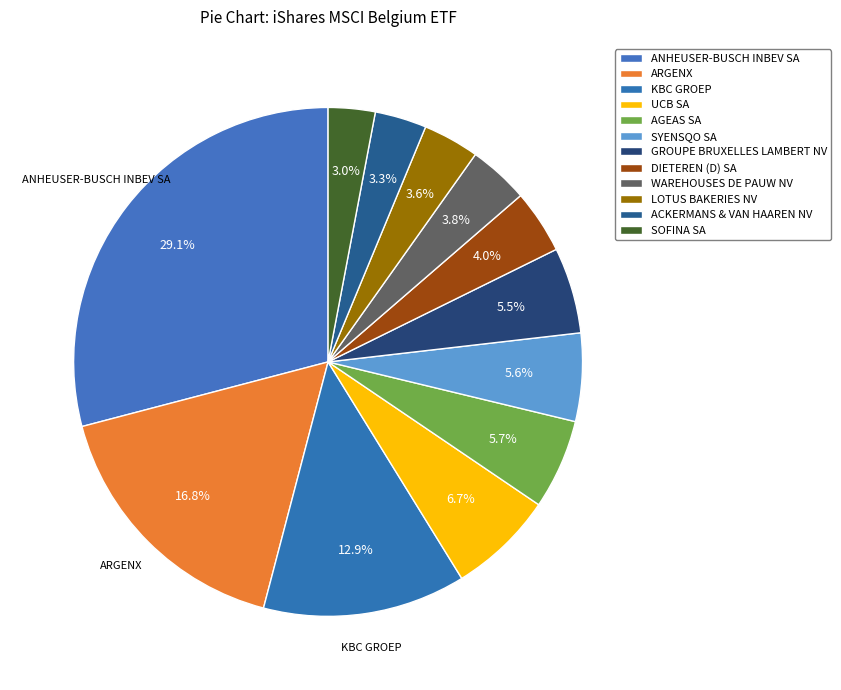

Count the number of slices in the pie.

12